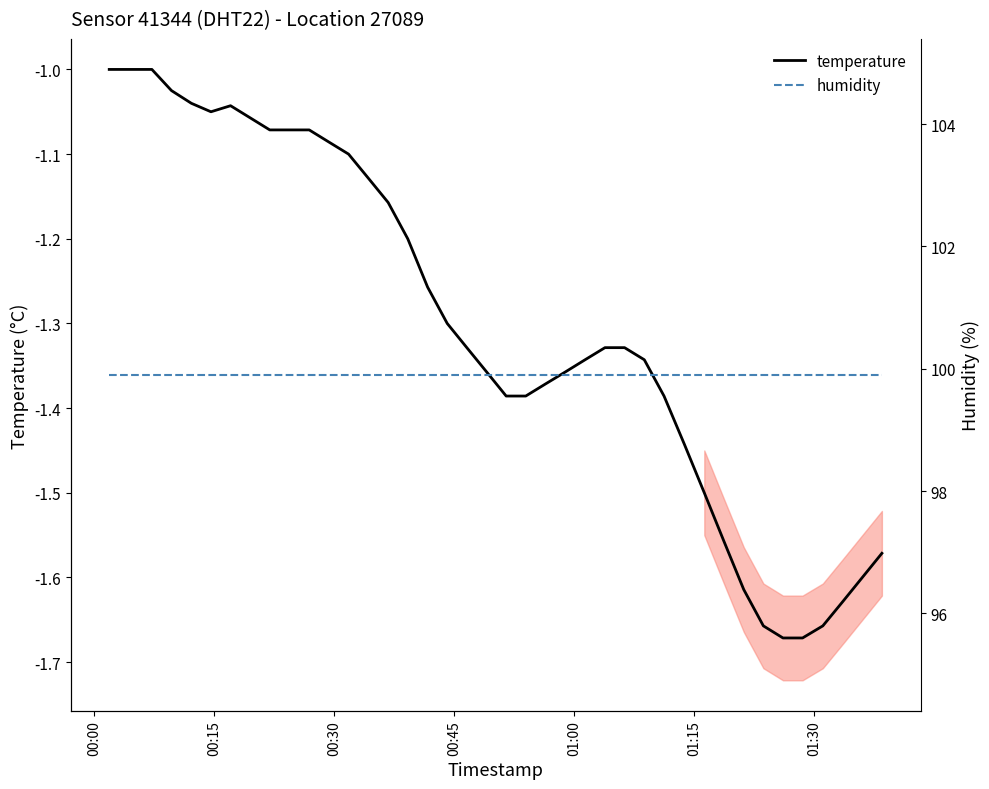

Is this an area chart (filled region under the line)?

No